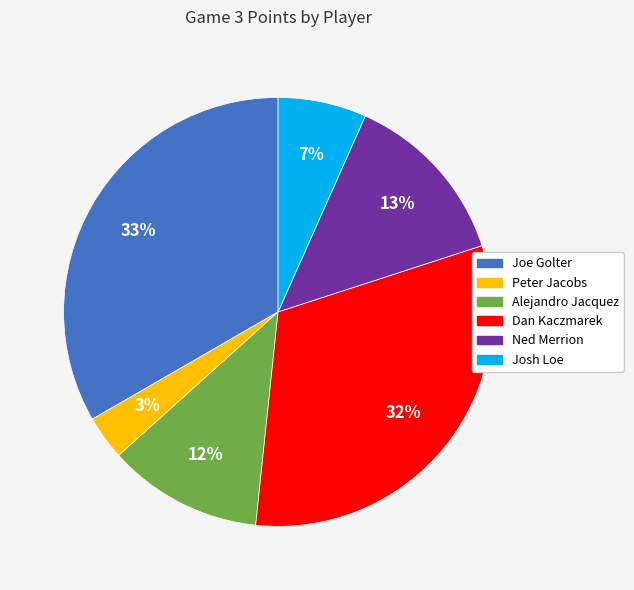

Is there a majority slice in this chart?

No